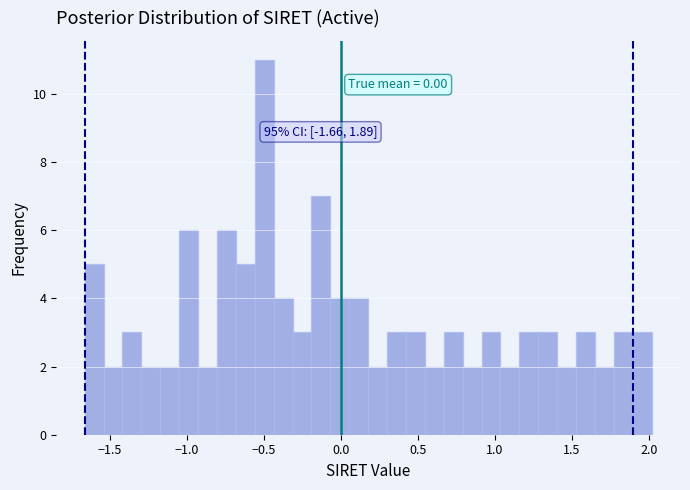

Around what value on the x-axis is the tallest bar? Give the approximate position of its centre, as read against the axis.

-0.50